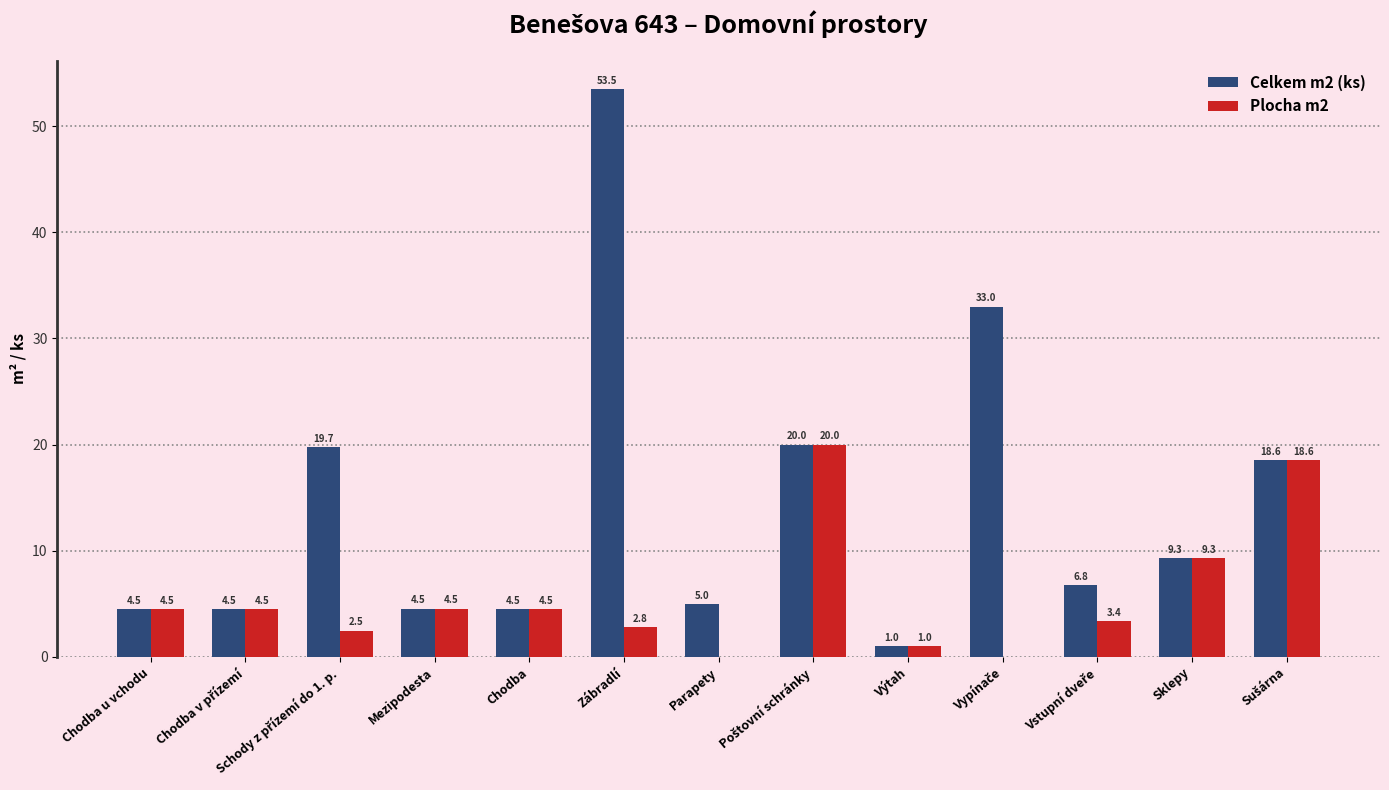

What is the highest value of the Celkem m2 (ks) series?

53.5